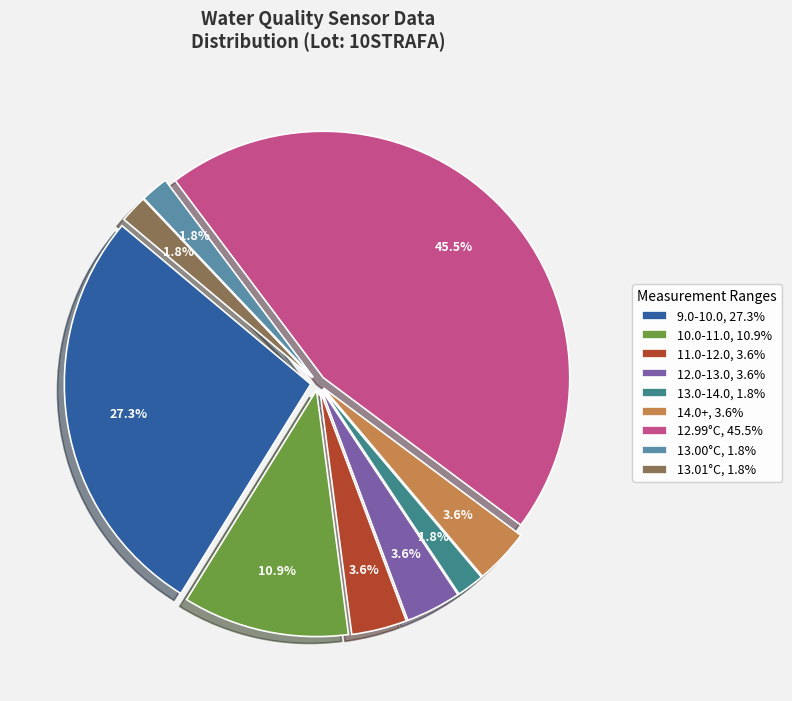

What is the ratio of the value at 11.0-12.0, 3.6% to the value at 14.0+, 3.6%?

1.0